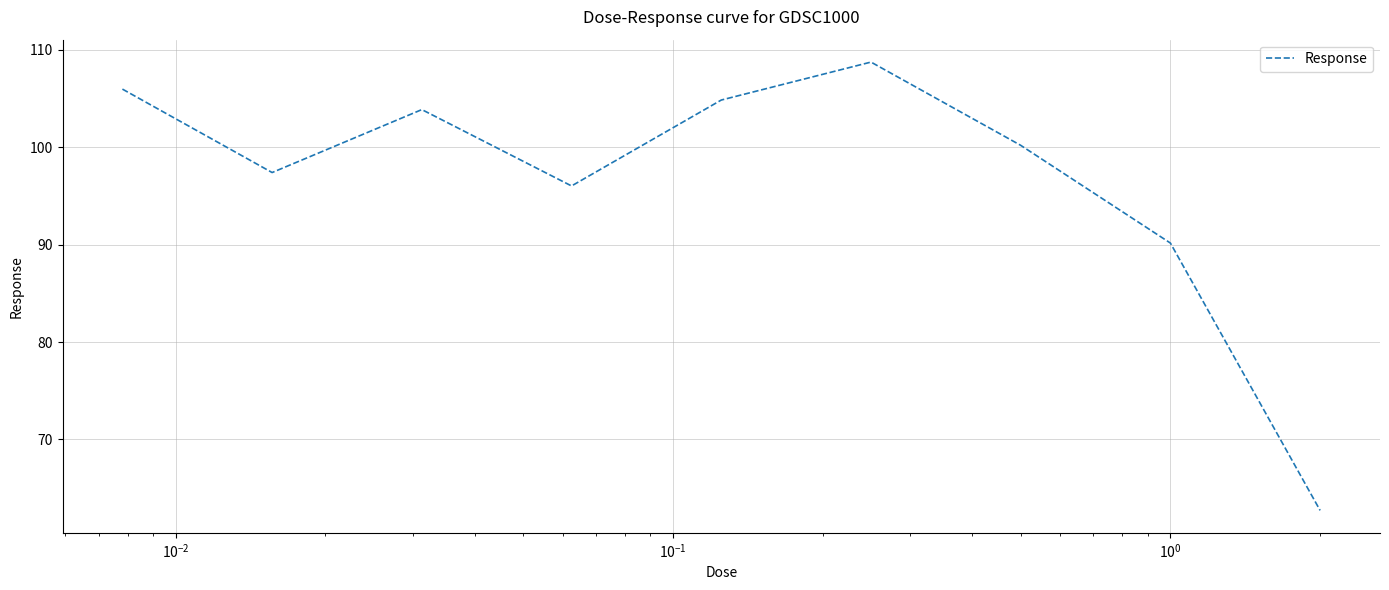

What is the greatest value displayed?

108.8